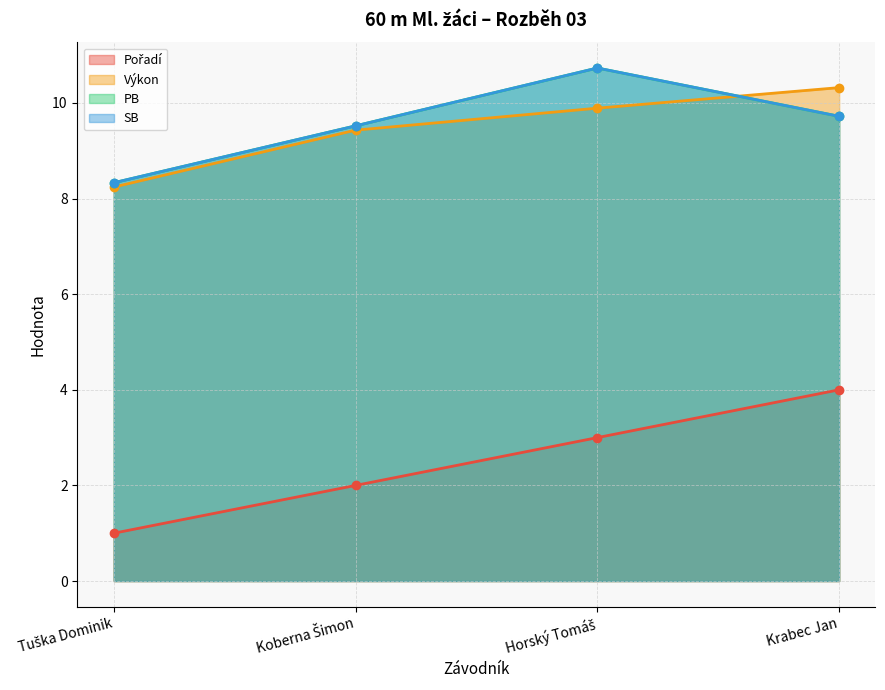

At which label does Pořadí reach its peak?

Krabec Jan